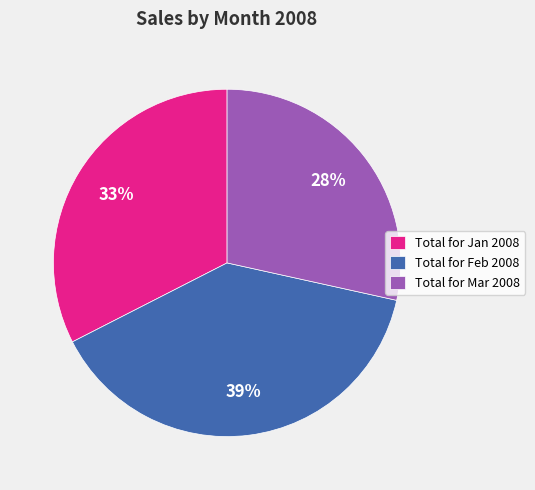

Do Total for Feb 2008 and Total for Jan 2008 together represent more than half of the pie?

Yes